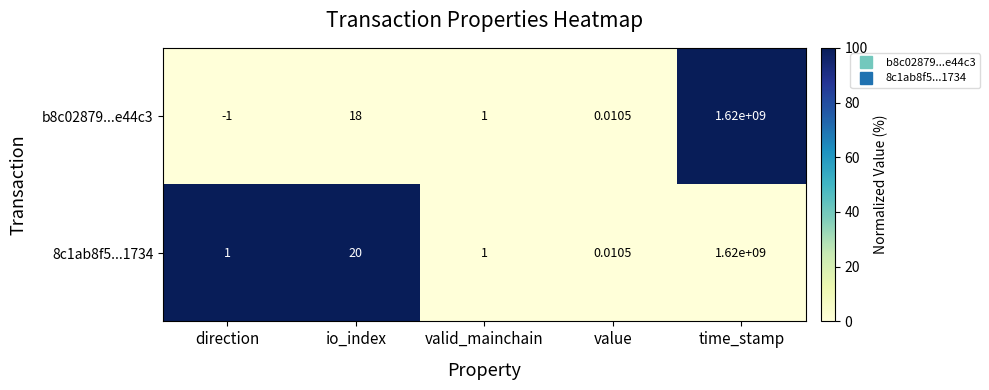

At how many categories does at least one series exceed 31?

1